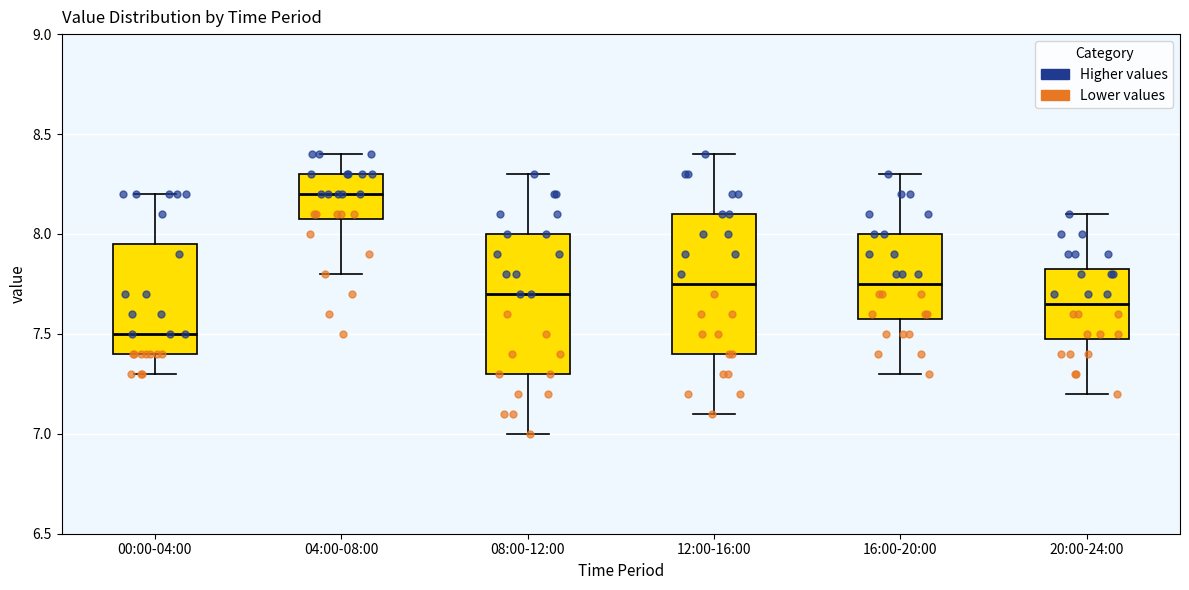

Reading left to right, read every box against the y-axis: the position of its median line, the range the box covers, and the ends of its whiskers. The values are not printed on the chart, so give them approximately, as read against the axis.

00:00-04:00: median 7.50, box 7.40 to 7.95, whiskers 7.30 to 8.20
04:00-08:00: median 8.20, box 8.10 to 8.30, whiskers 7.80 to 8.40
08:00-12:00: median 7.70, box 7.30 to 8.00, whiskers 7.00 to 8.30
12:00-16:00: median 7.75, box 7.40 to 8.10, whiskers 7.10 to 8.40
16:00-20:00: median 7.75, box 7.60 to 8.00, whiskers 7.30 to 8.30
20:00-24:00: median 7.65, box 7.50 to 7.85, whiskers 7.20 to 8.10